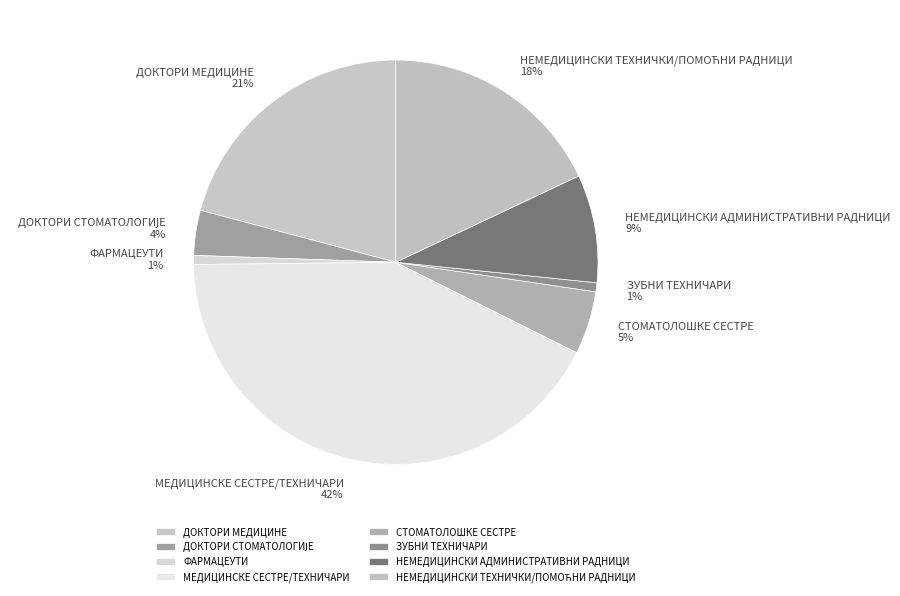

True or false: НЕМЕДИЦИНСКИ АДМИНИСТРАТИВНИ РАДНИЦИ accounts for 9% of the total.

True